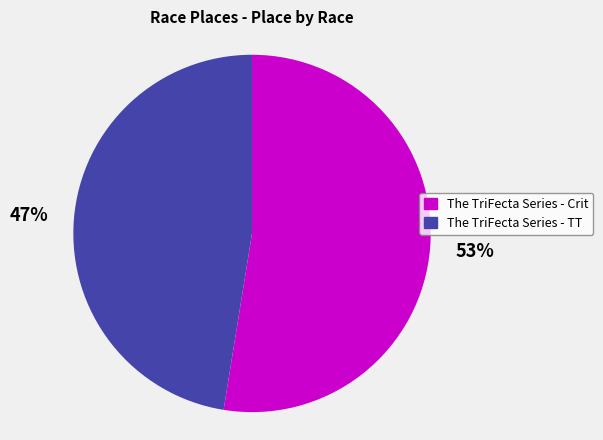

Is The TriFecta Series - TT the majority of the pie?

No